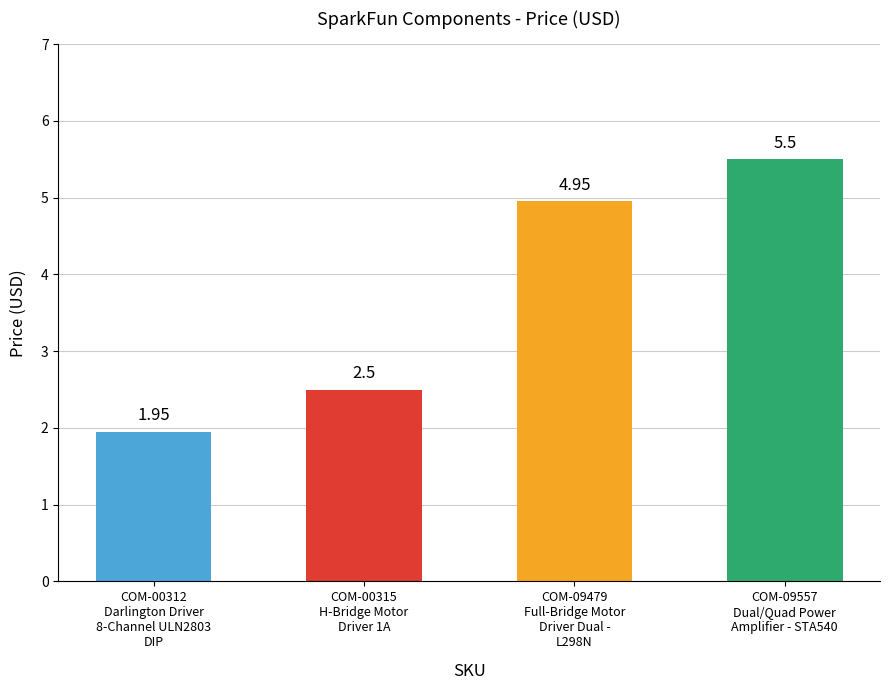

List the labels in order of value, largest first.

COM-09557
Dual/Quad Power
Amplifier - STA540, COM-09479
Full-Bridge Motor
Driver Dual -
L298N, COM-00315
H-Bridge Motor
Driver 1A, COM-00312
Darlington Driver
8-Channel ULN2803
DIP